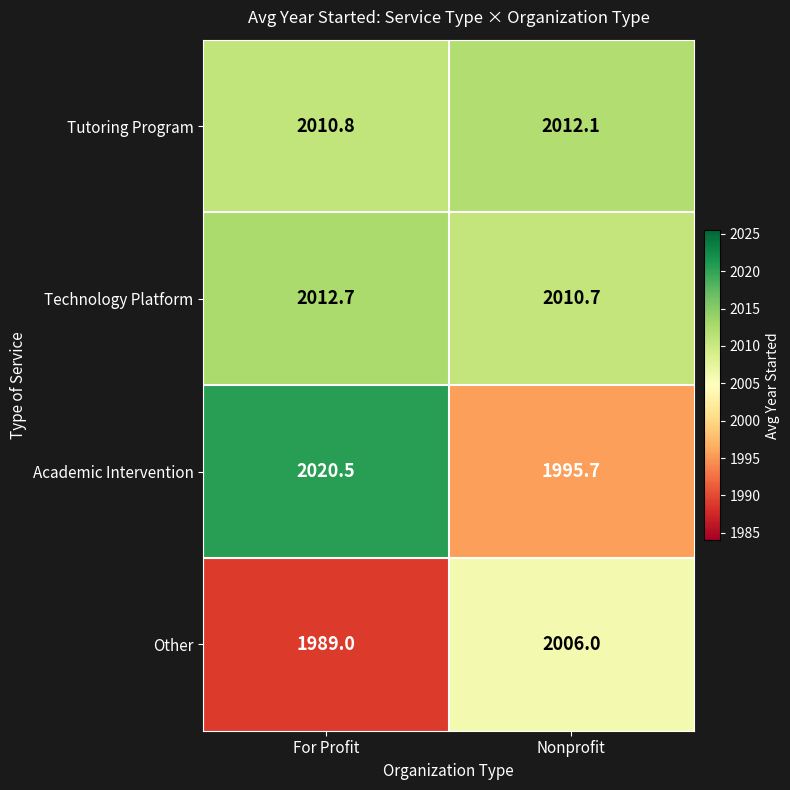

What is the sum of the Technology Platform values at Nonprofit and For Profit?

4023.4